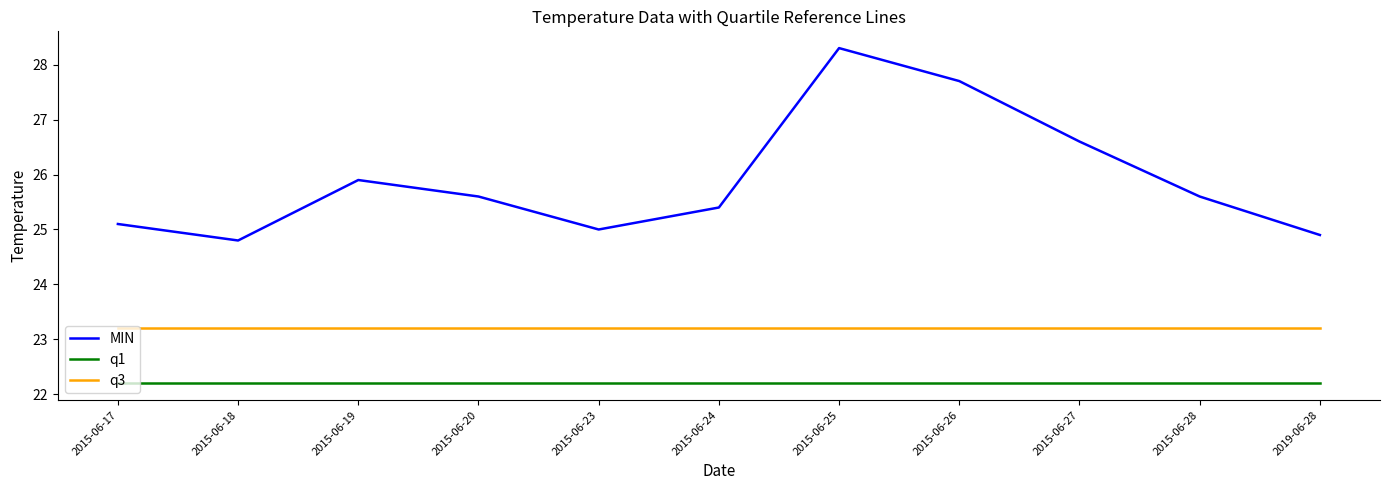

How many distinct data groups are displayed?

3